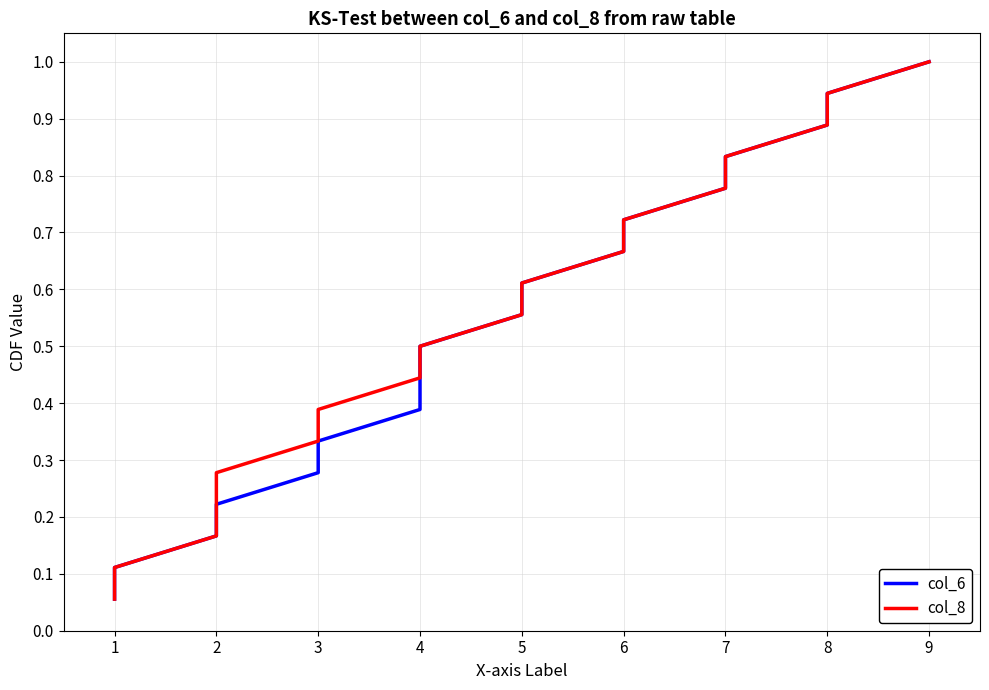

Which series has the widest spread of values?

col_6